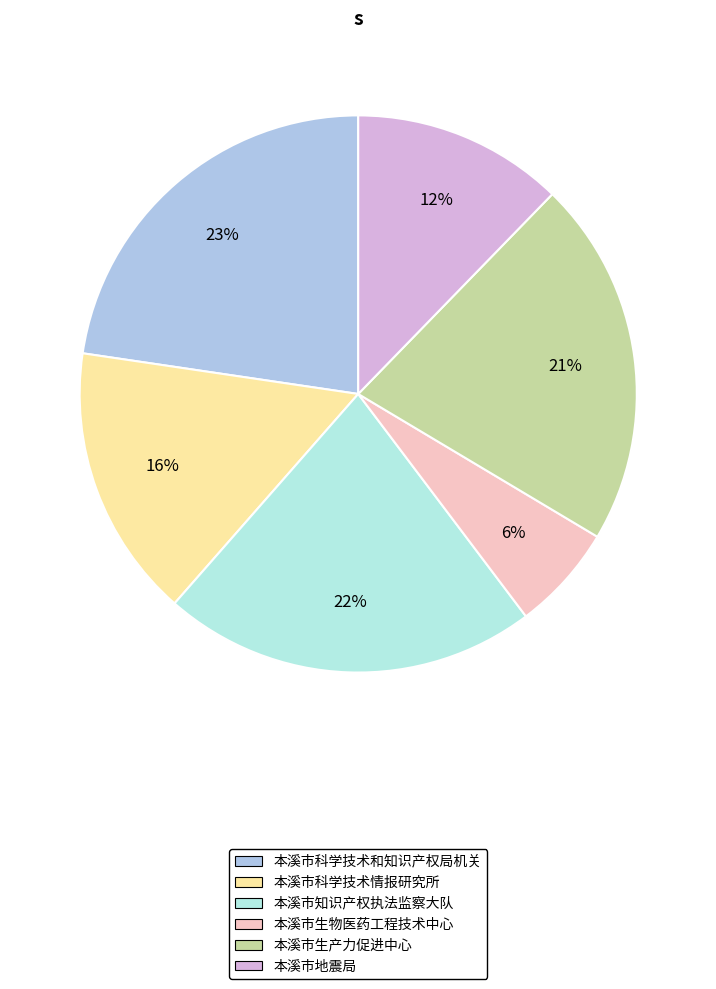

Which category has the biggest portion of the pie?

本溪市科学技术和知识产权局机关